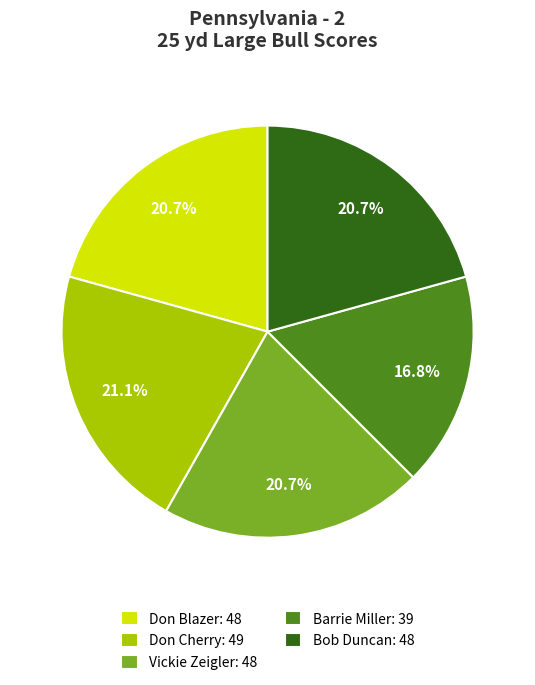

Count the number of slices in the pie.

5